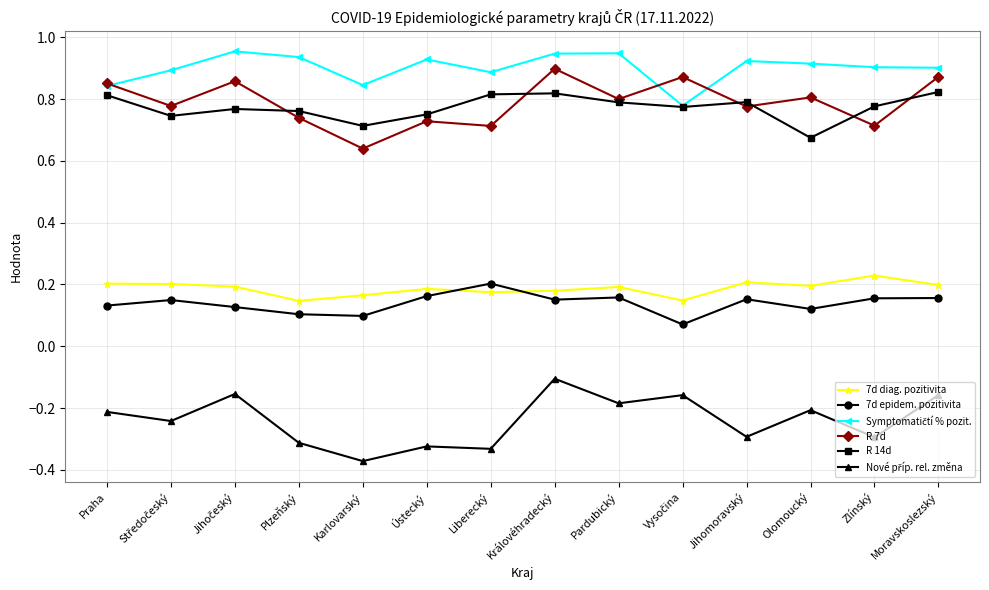

Which series changed the most between Zlínský and Moravskoslezský?

R 7d